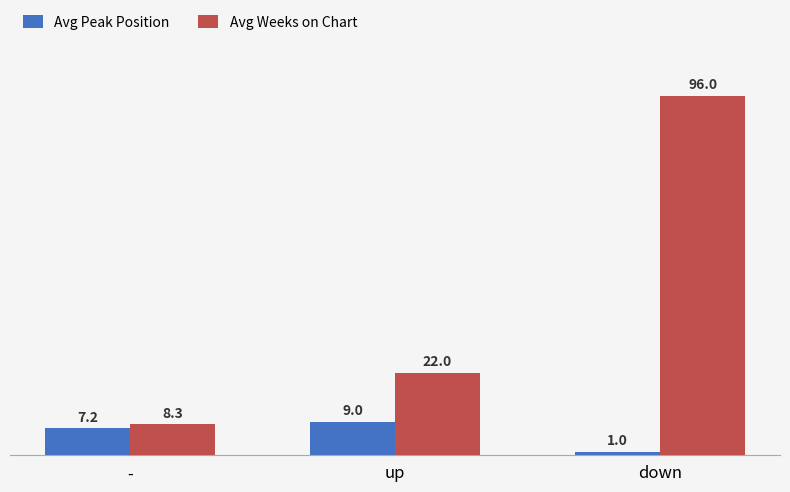

At which label is Avg Peak Position closest to 5?

-